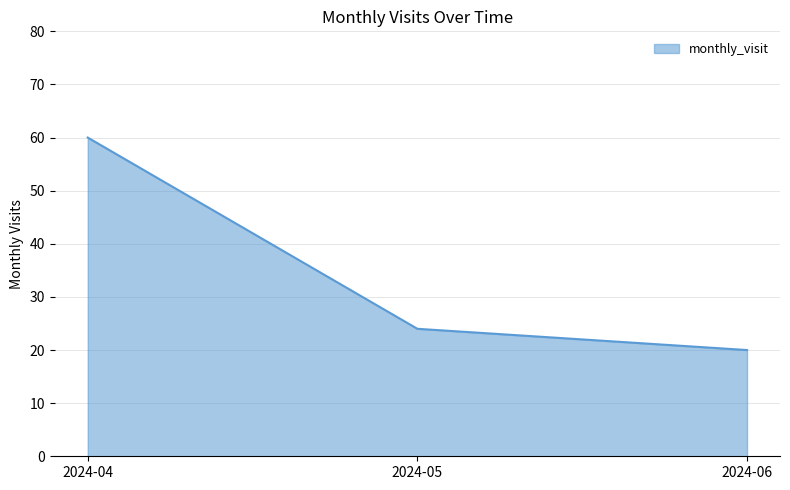

The value at 2024-05 is 24. True or false?

True